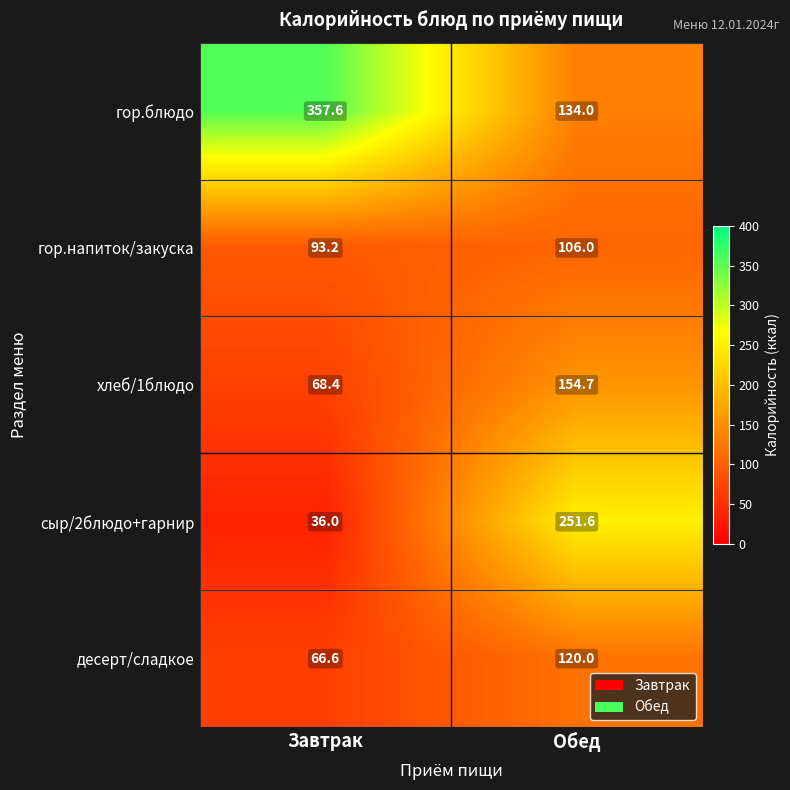

Reading right to left, what are all the values shown in this chart?

гор.блюдо: 134.0	357.6
гор.напиток/закуска: 106.0	93.2
хлеб/1блюдо: 154.7	68.4
сыр/2блюдо+гарнир: 251.6	36.0
десерт/сладкое: 120.0	66.6